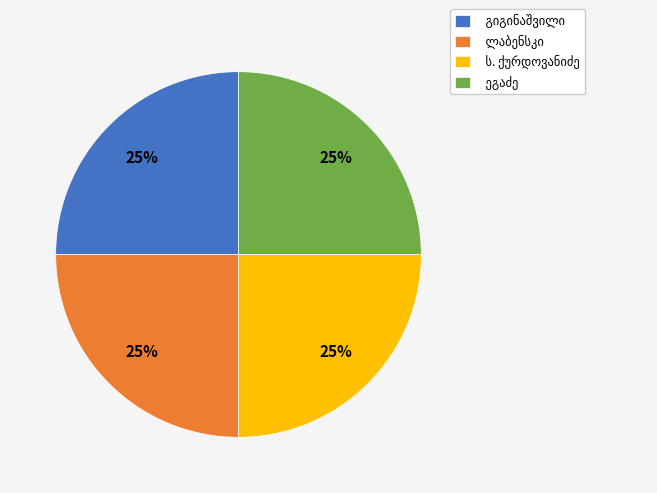

Does any single category account for the majority?

No